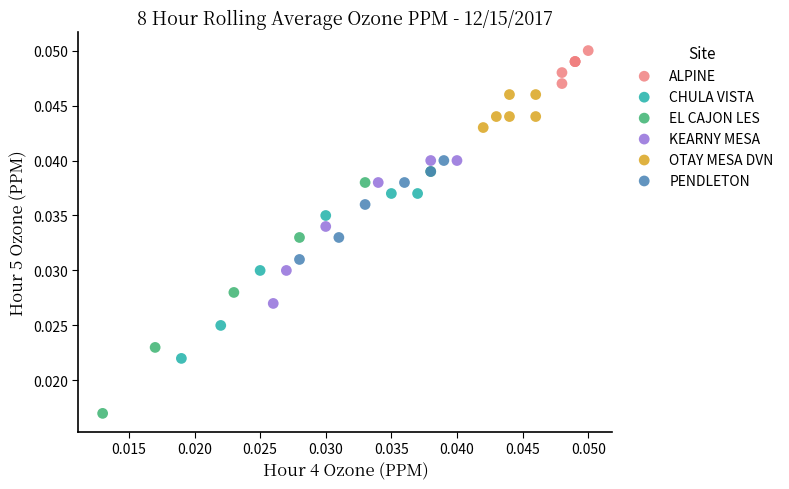

Which series reaches the minimum Y coordinate?

EL CAJON LES